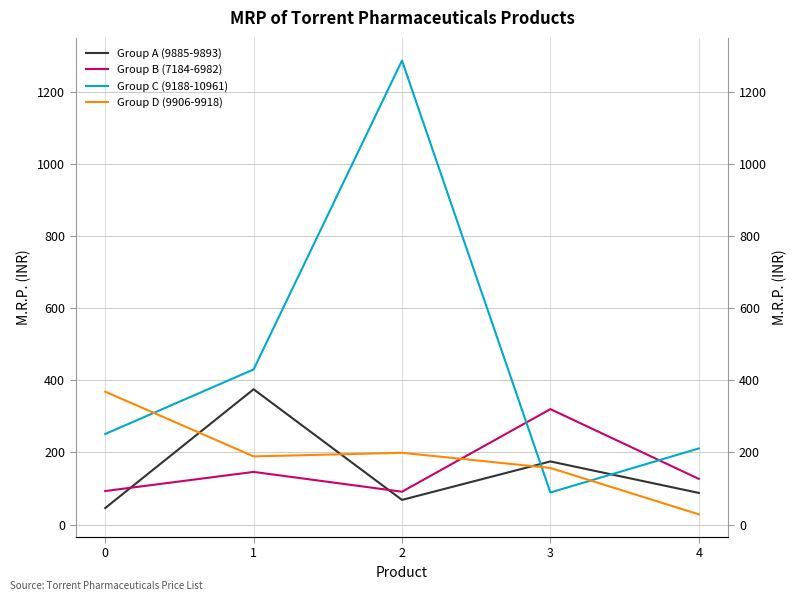

Does the chart have visible grid lines?

Yes